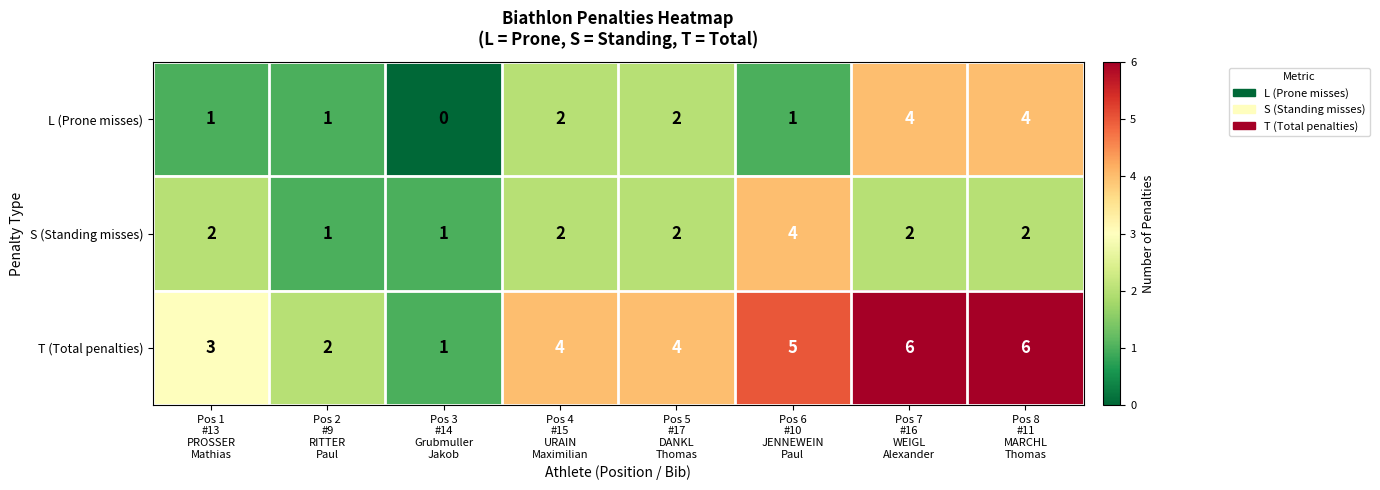

Which series has the largest range (max minus min)?

T (Total penalties)